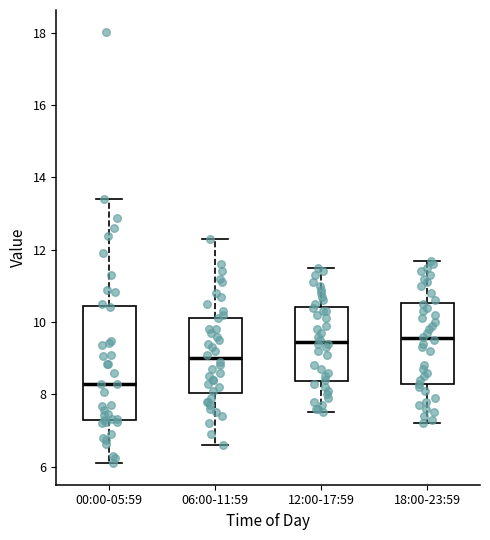

Comparing the boxes themselves (not the whiskers), which one is the tallest?

00:00-05:59